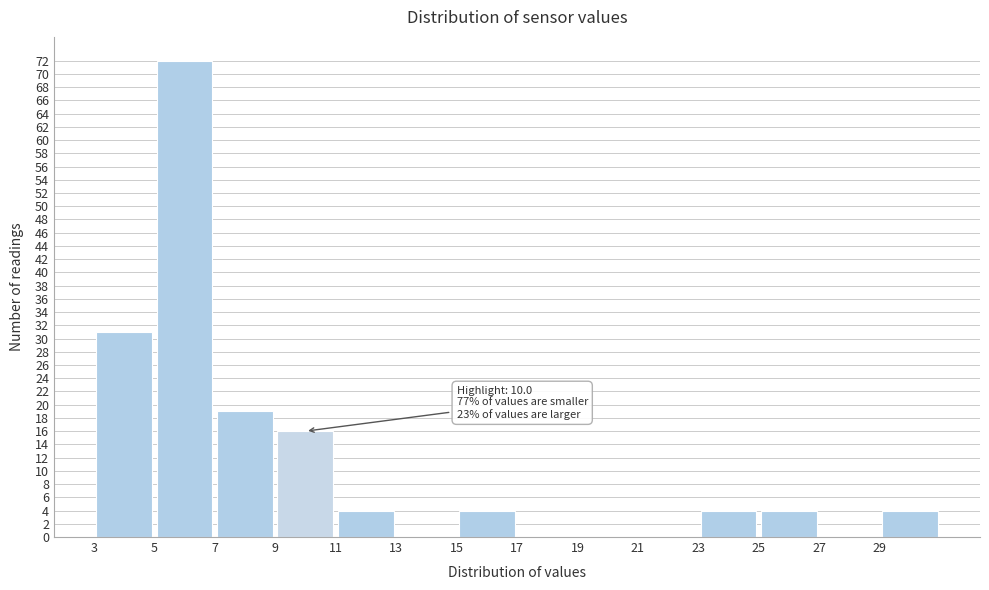

Which range on the x-axis has the tallest bar?

5 to 7